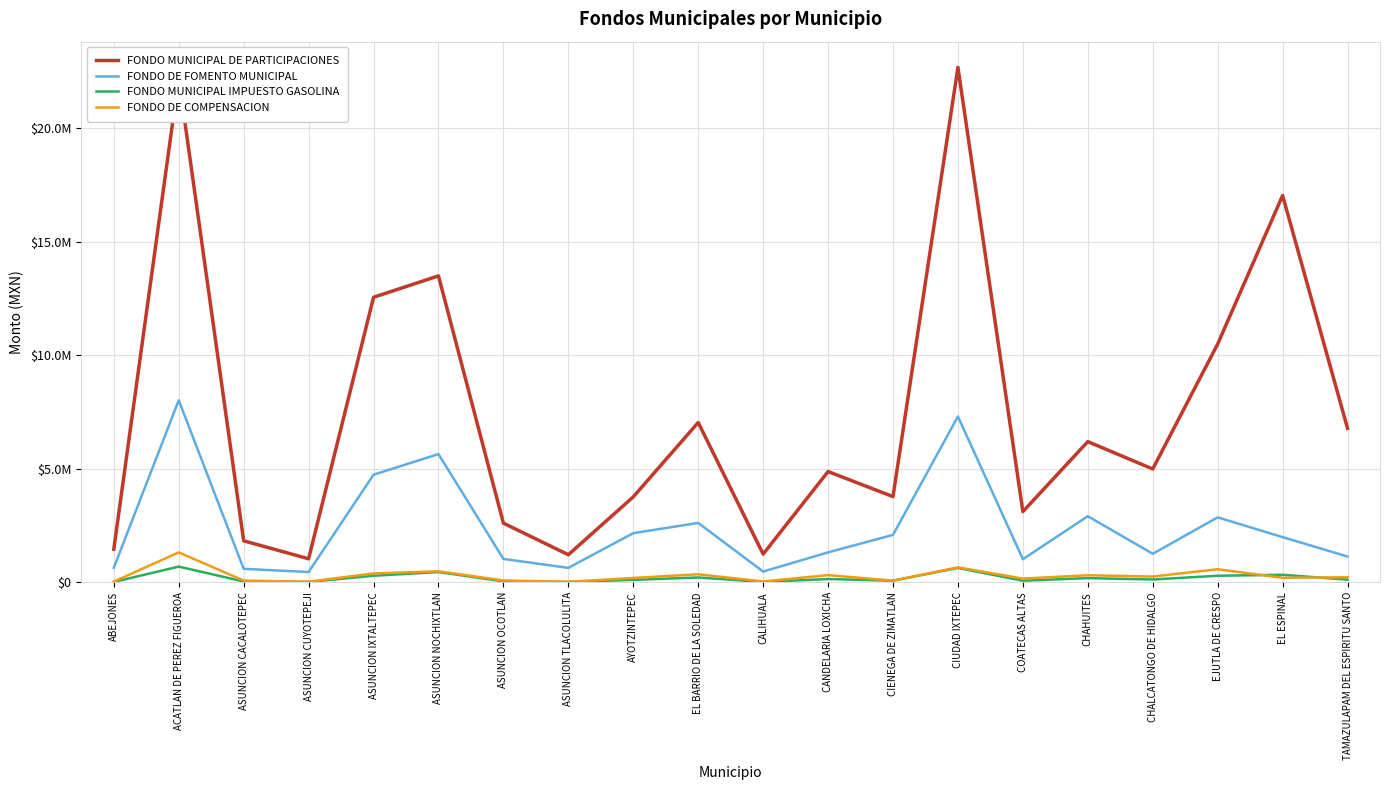

Where does the FONDO DE FOMENTO MUNICIPAL series first go above 1991956?

ACATLAN DE PEREZ FIGUEROA